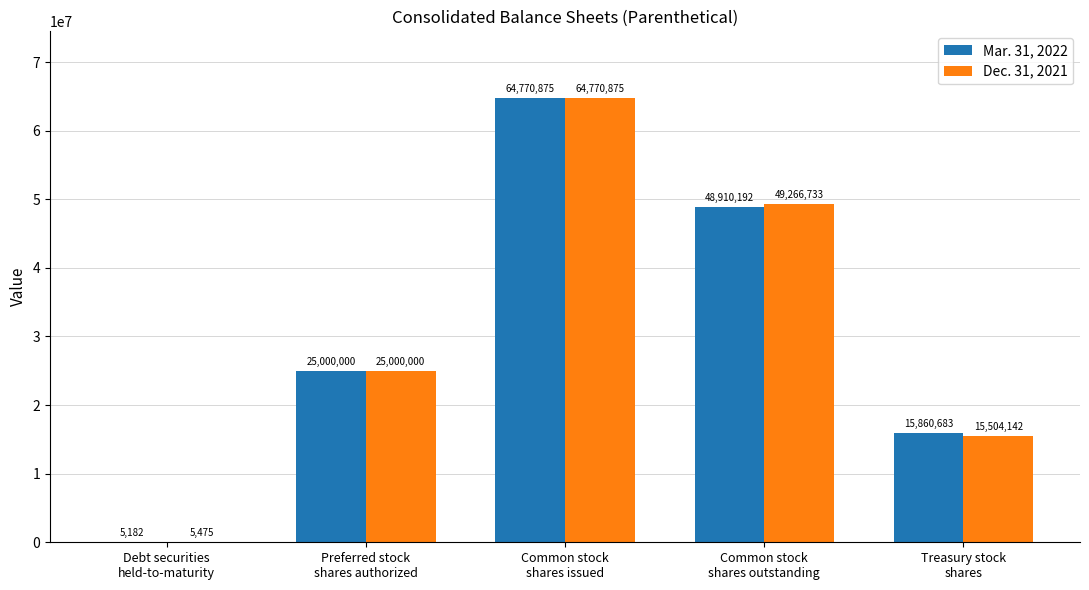

Which series has the largest range (max minus min)?

Mar. 31, 2022